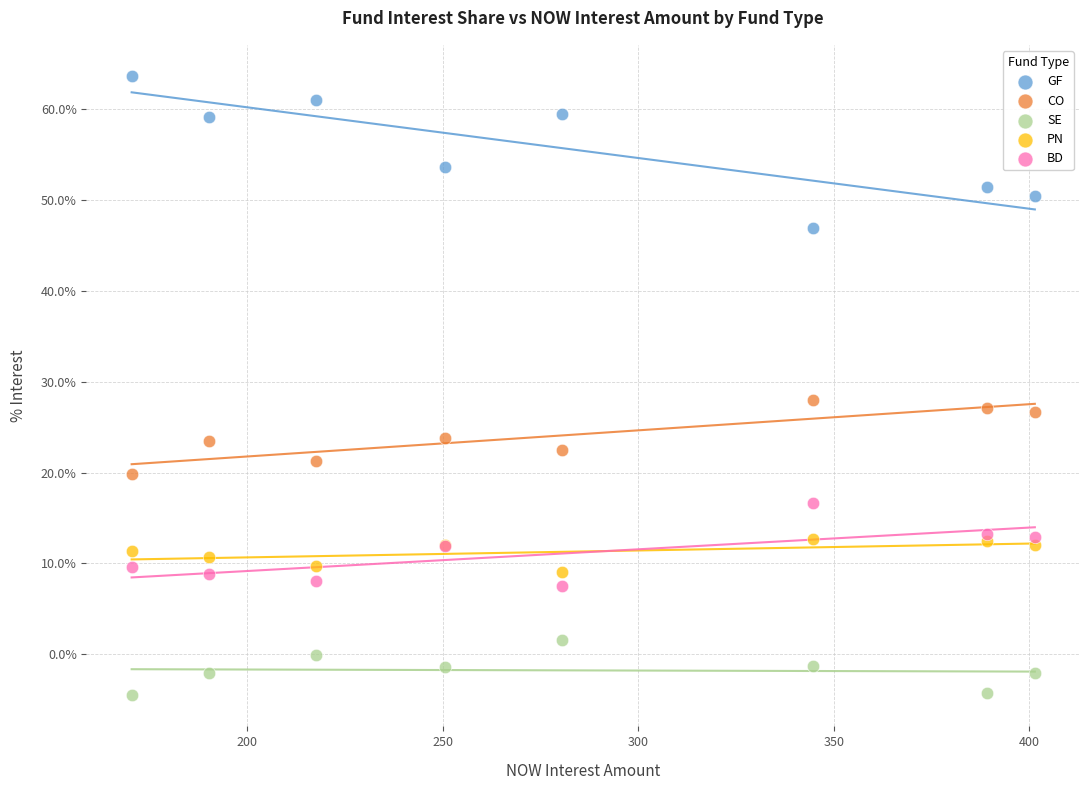

What are all the series names shown in the legend?

GF, CO, SE, PN, BD